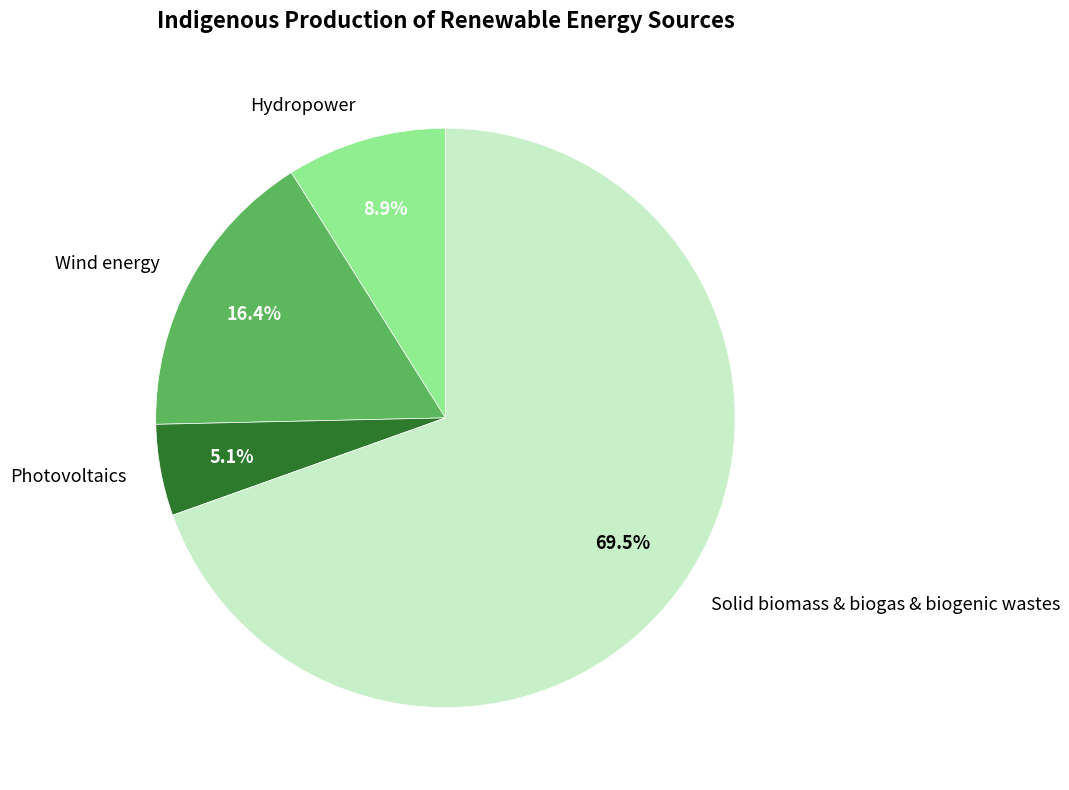

To the nearest percent, what percentage of the pie is Wind energy?

16%